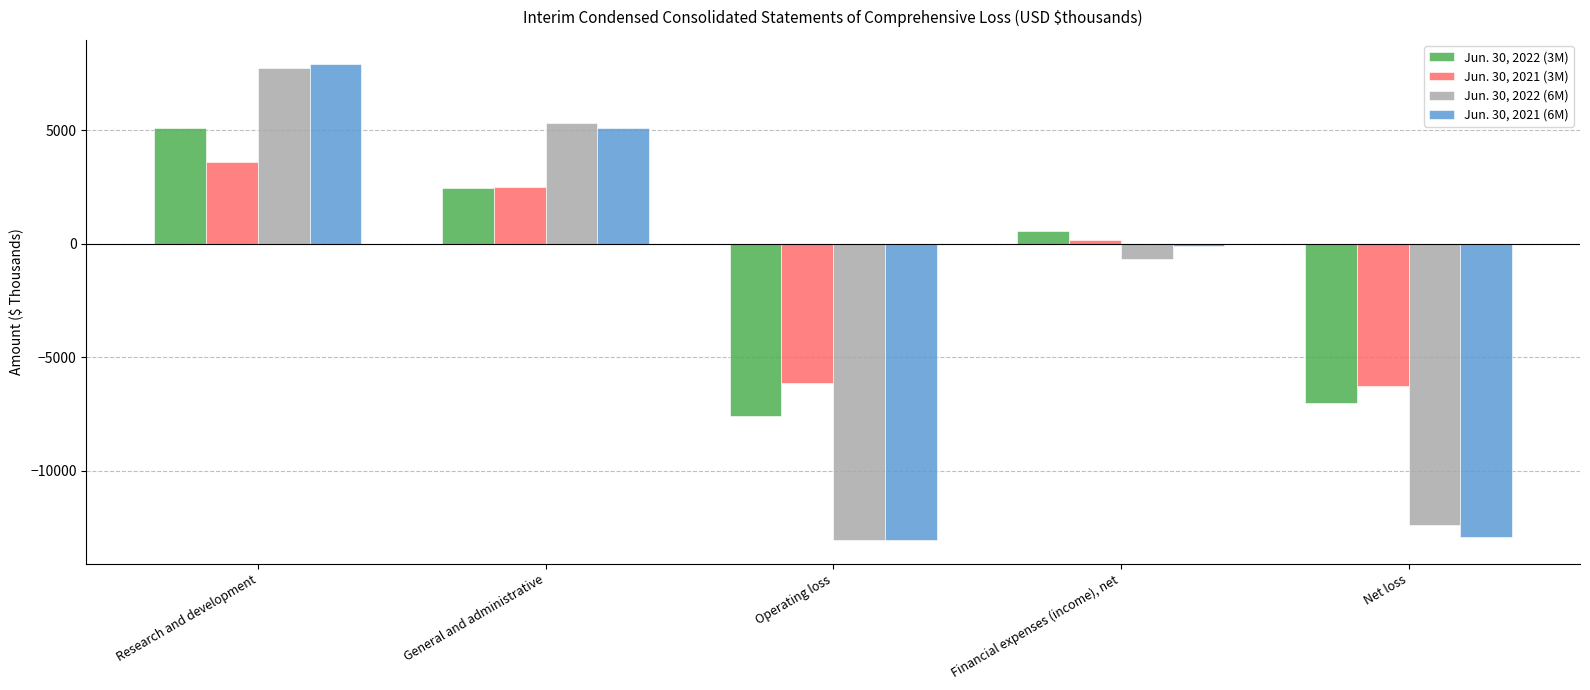

How many values in the Jun. 30, 2021 (3M) series are below 148?

2